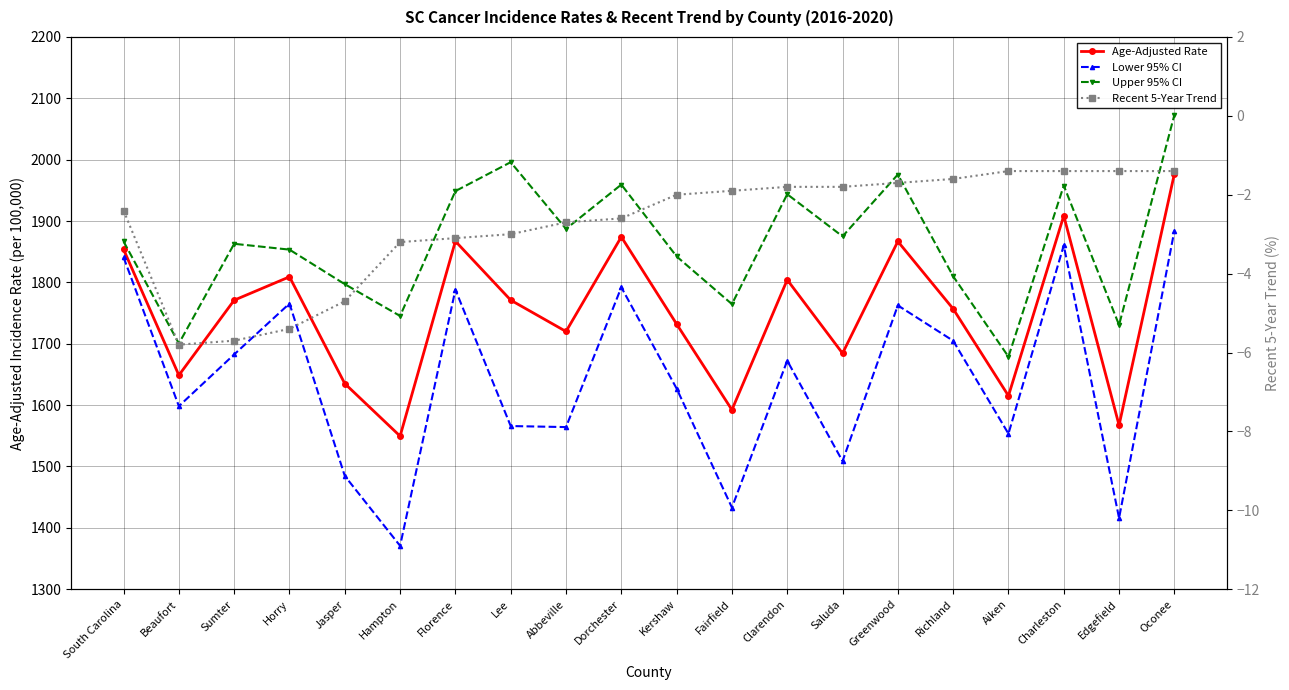

What is the minimum value for Recent 5-Year Trend?

-5.8